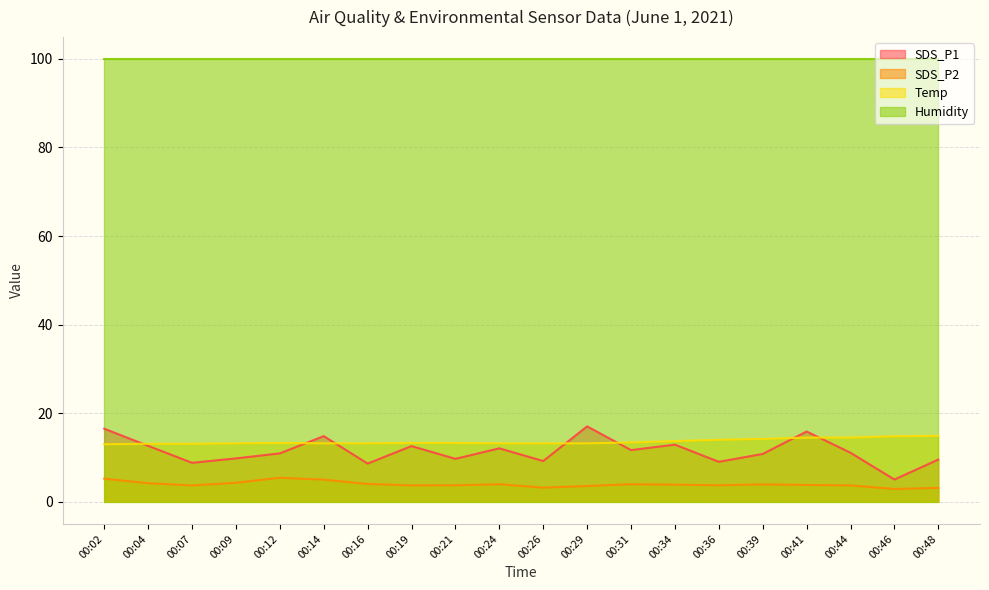

Rank the series by their maximum value, from lowest to highest.

SDS_P2, Temp, SDS_P1, Humidity